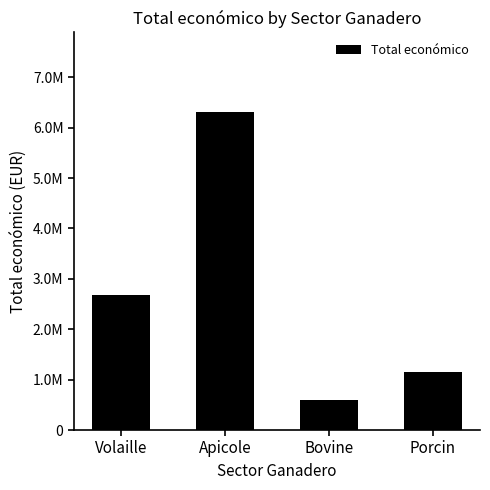

Are the bars horizontal?

No